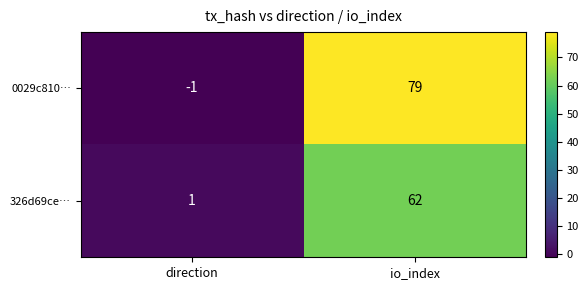

How many values in 0029c810… are below zero?

1